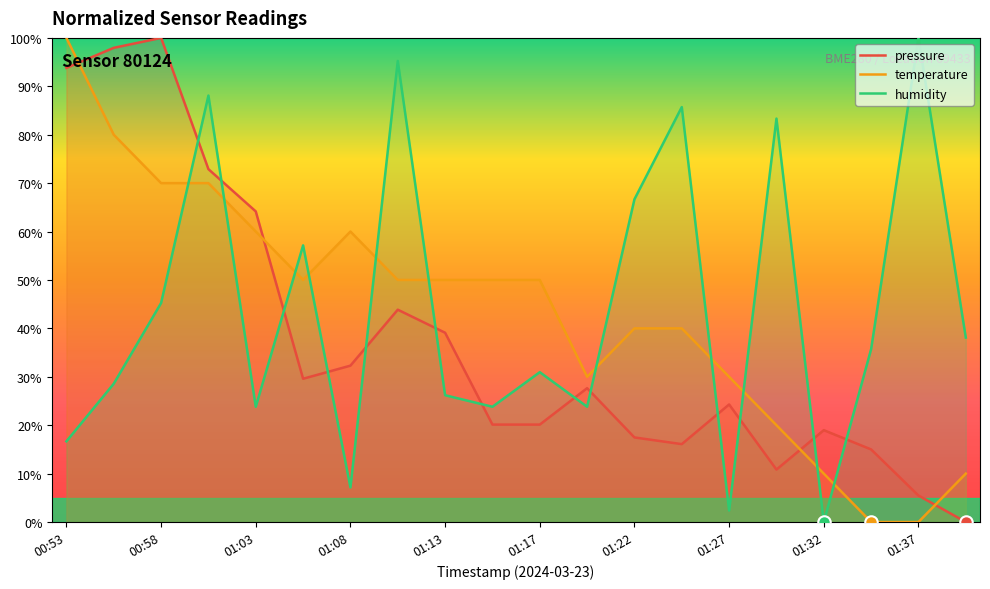

Is it true that pressure equals 21.7 at 01:08?

False